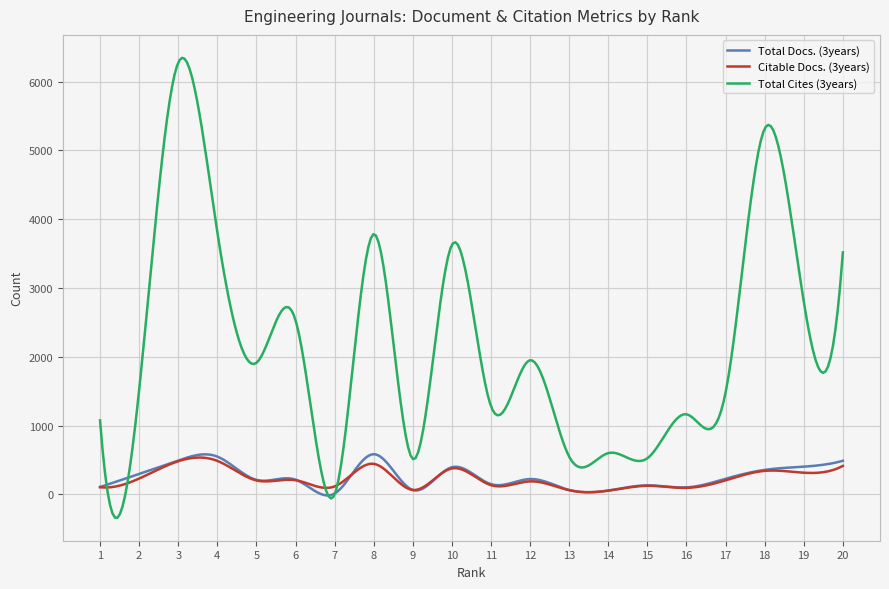

Which series has the largest total across all categories?

Total Cites (3years)